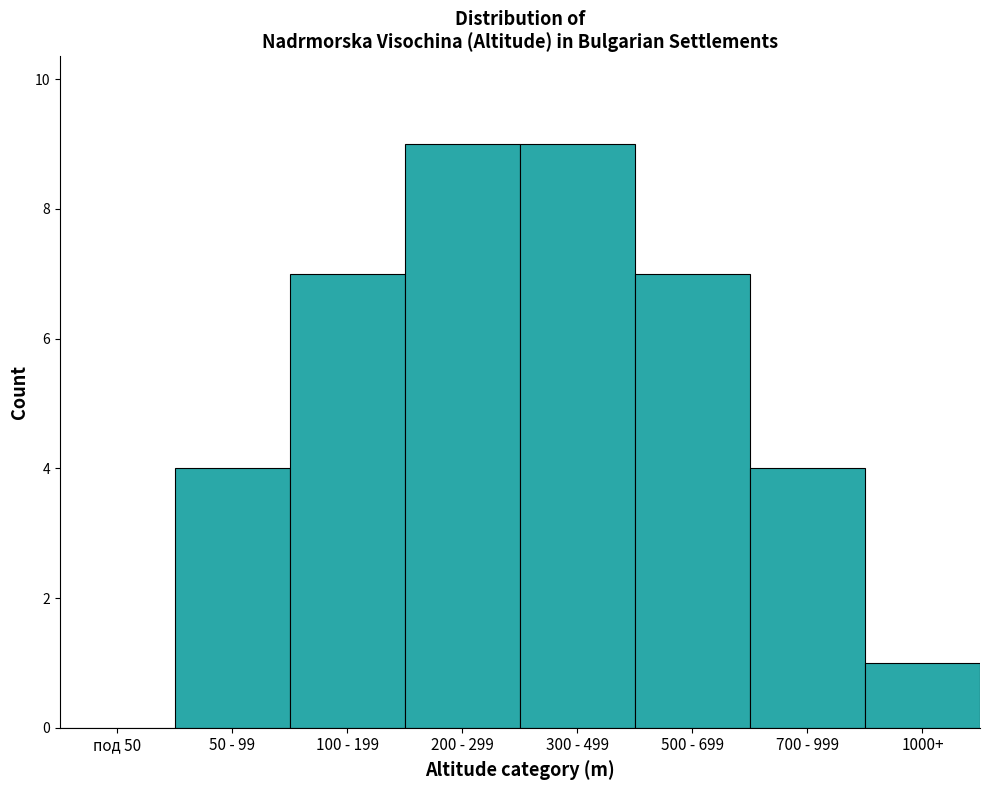

Reading left to right, what are all the values shown in this chart?

под 50=0	50 - 99=4	100 - 199=7	200 - 299=9	300 - 499=9	500 - 699=7	700 - 999=4	1000+=1